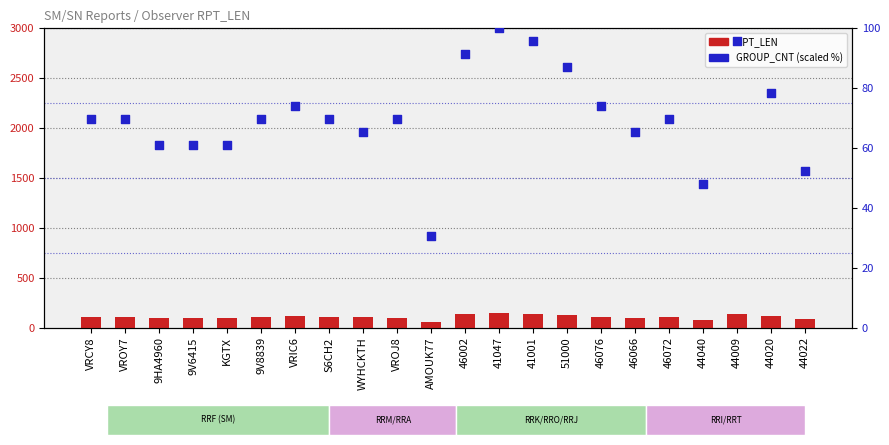

What is the total value across all series at 46076?

182.9